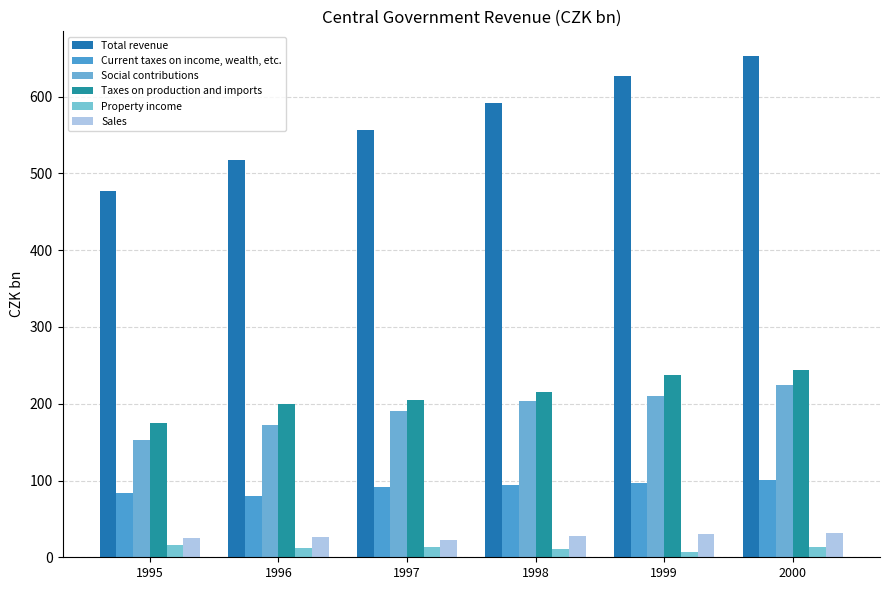

How many groups of bars are there?

6